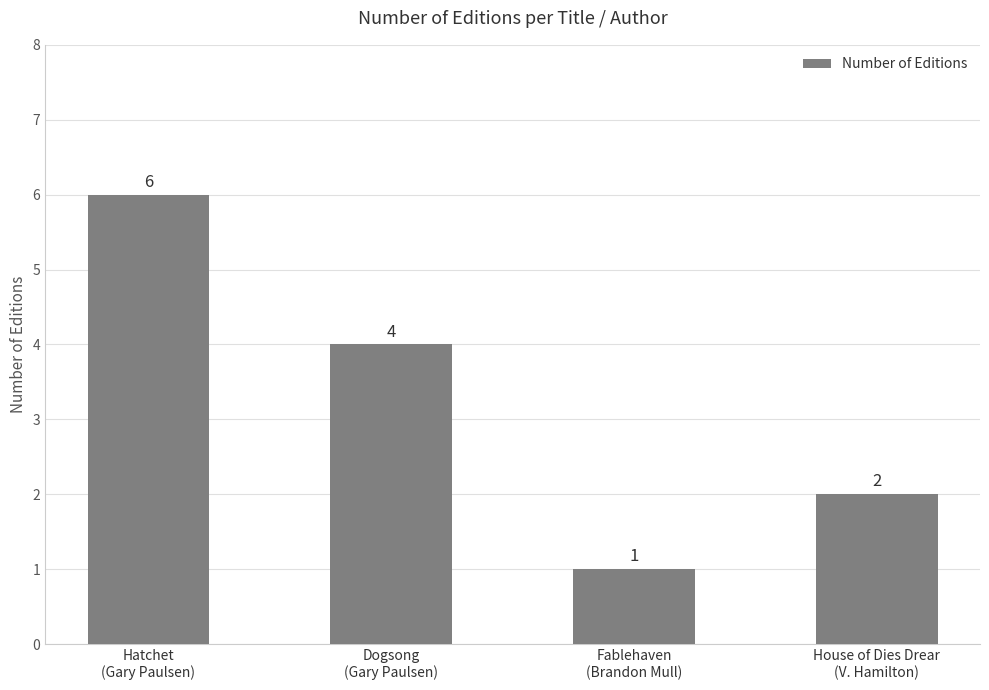

The chart shows a value of 4 at Dogsong
(Gary Paulsen). True or false?

True